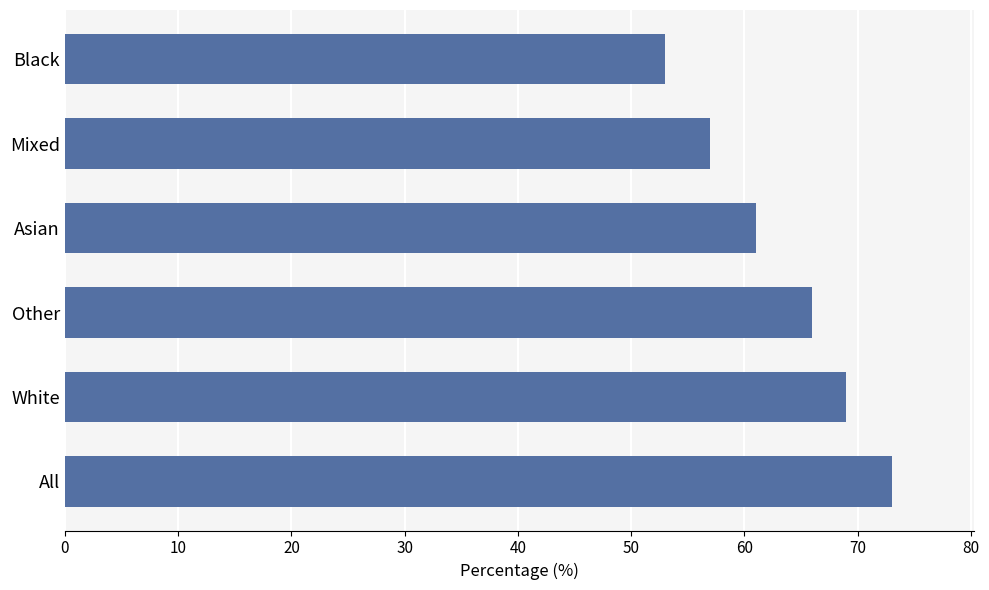

What is the ratio of the value at Other to the value at Black?

1.2